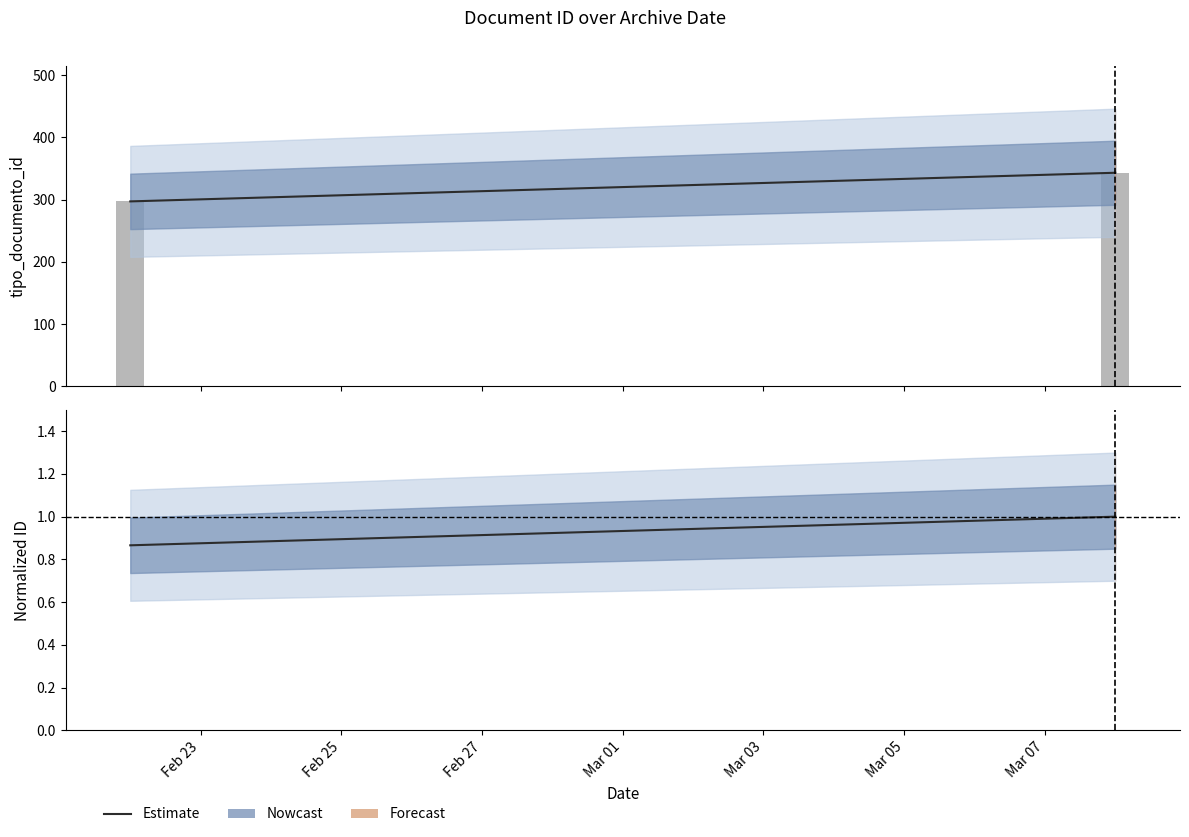

What is the minimum value for Estimate?

0.9